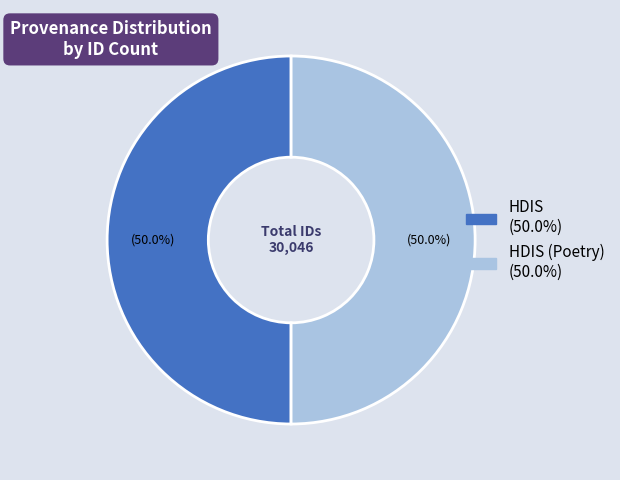

How many slices are in this pie chart?

2